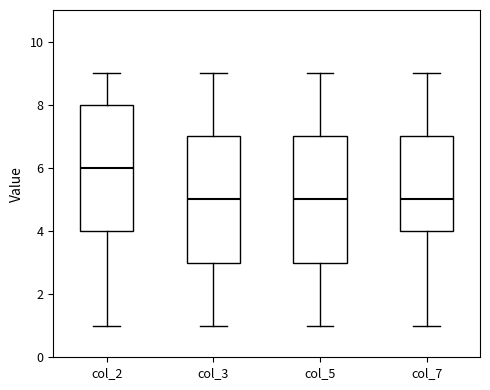

Reading left to right, read every box against the y-axis: the position of its median line, the range the box covers, and the ends of its whiskers. The values are not printed on the chart, so give them approximately, as read against the axis.

col_2: median 6, box 4 to 8, whiskers 1 to 9
col_3: median 5, box 3 to 7, whiskers 1 to 9
col_5: median 5, box 3 to 7, whiskers 1 to 9
col_7: median 5, box 4 to 7, whiskers 1 to 9